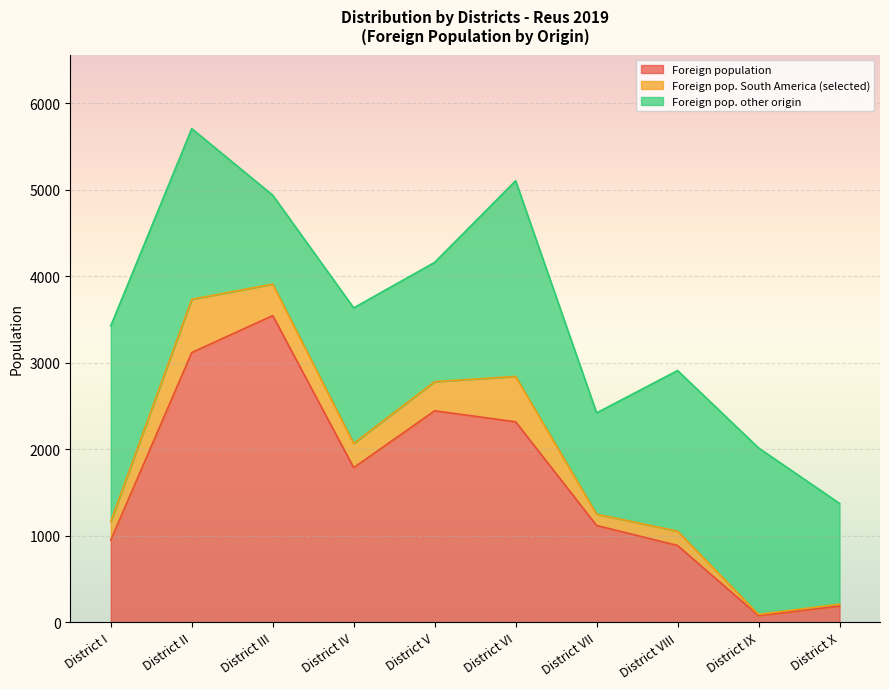

List the series in order of their peak value, lowest first.

Foreign pop. South America (selected), Foreign pop. other origin, Foreign population